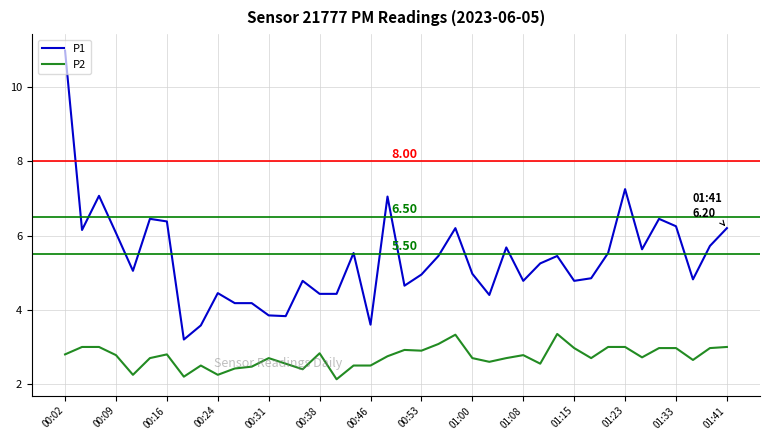

List the series in order of their peak value, highest first.

P1, P2